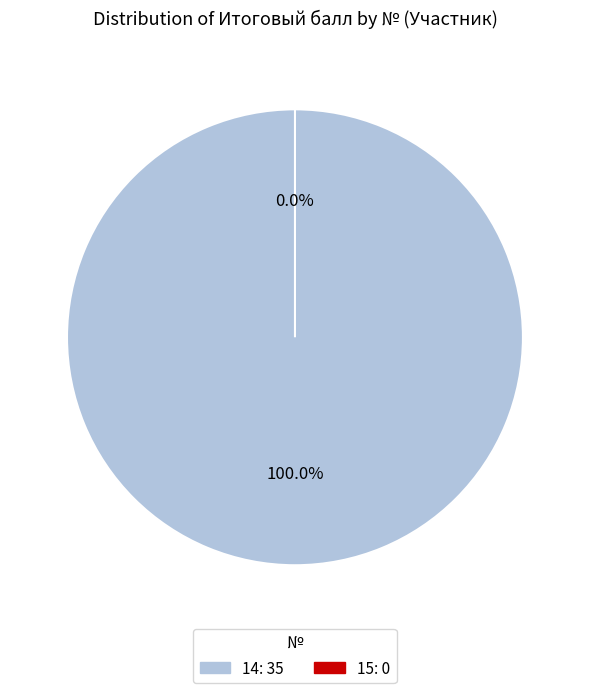

What is the largest slice in the pie chart?

14